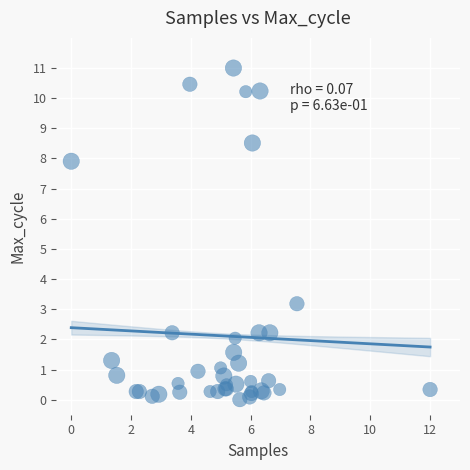

What Y value in the scatter plot is closest to 5?

3.2